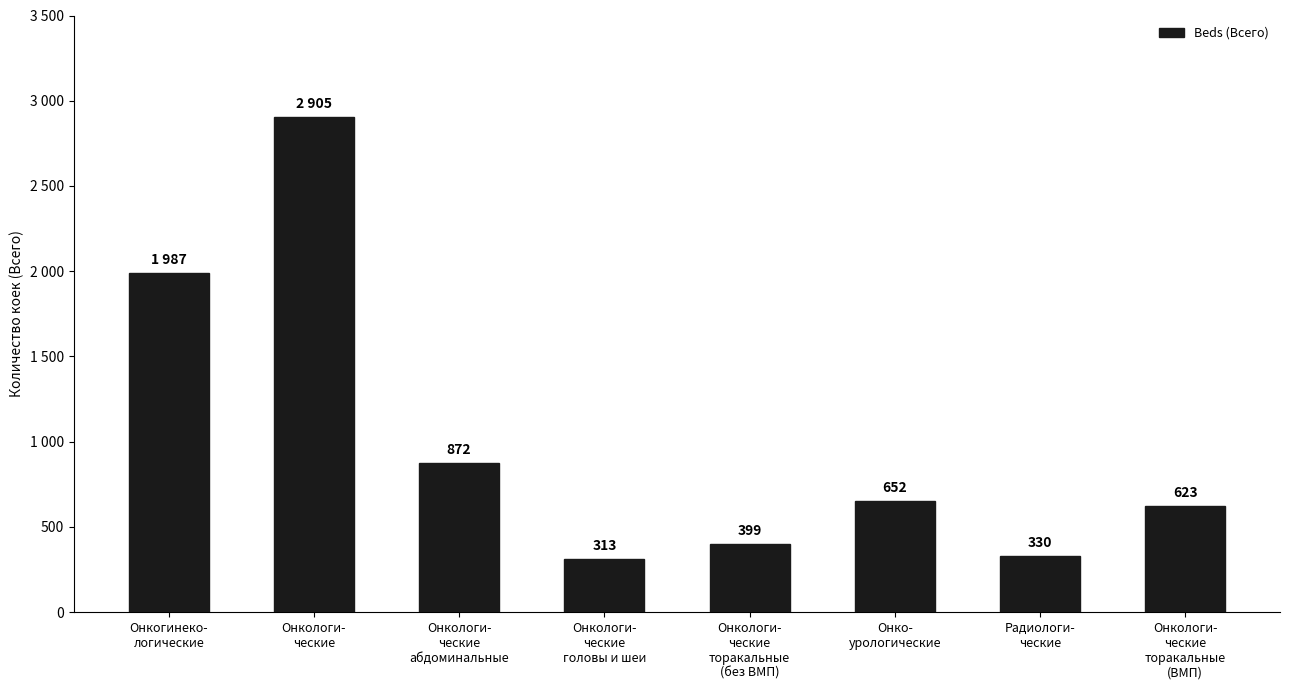

Which has a higher value, Онкогинеко-
логические or Радиологи-
ческие?

Онкогинеко-
логические